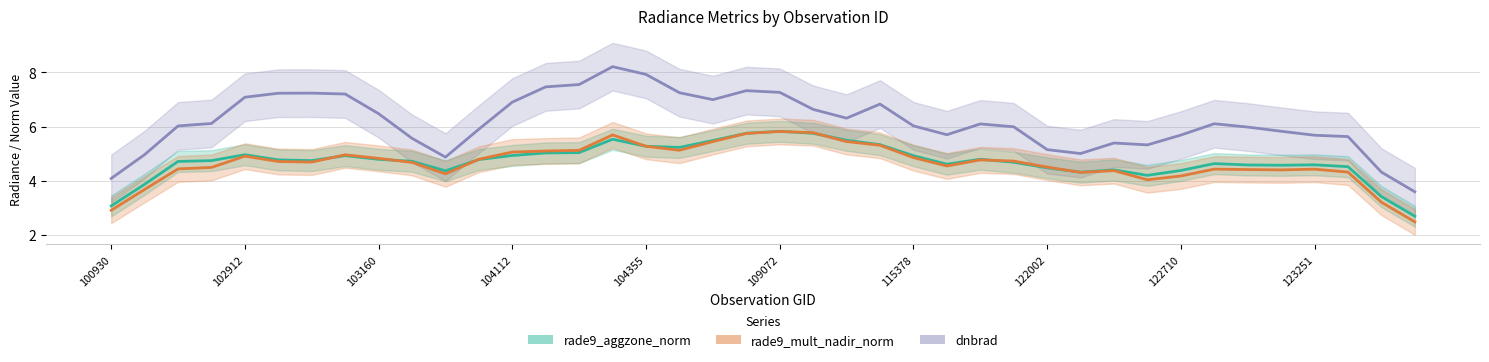

What value does the rade9_mult_nadir_norm series have at 115378?

4.9